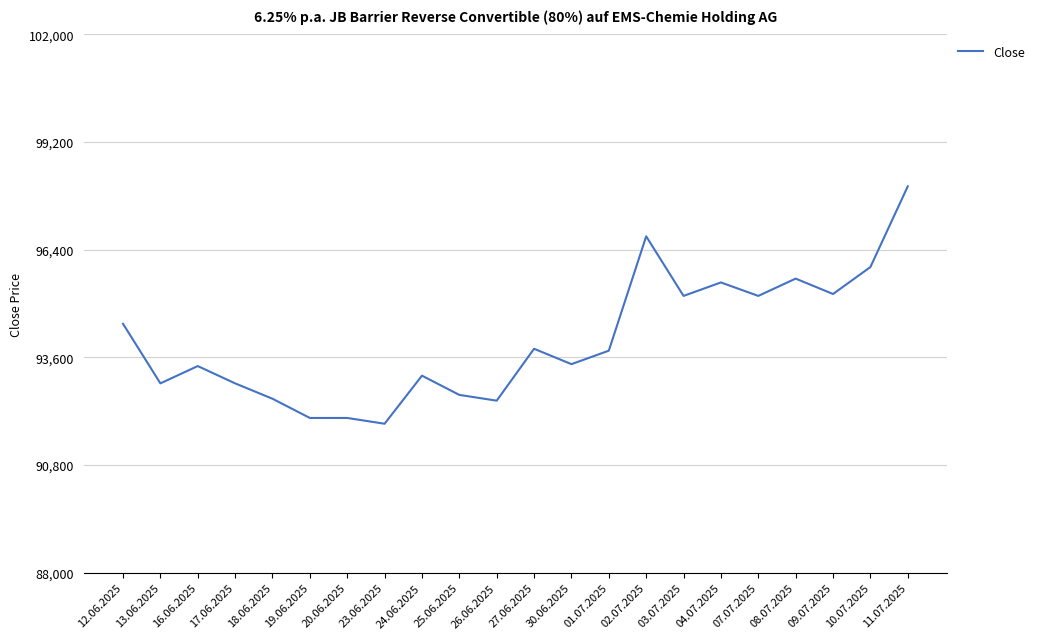

What value does the data have at 24.06.2025?

93125